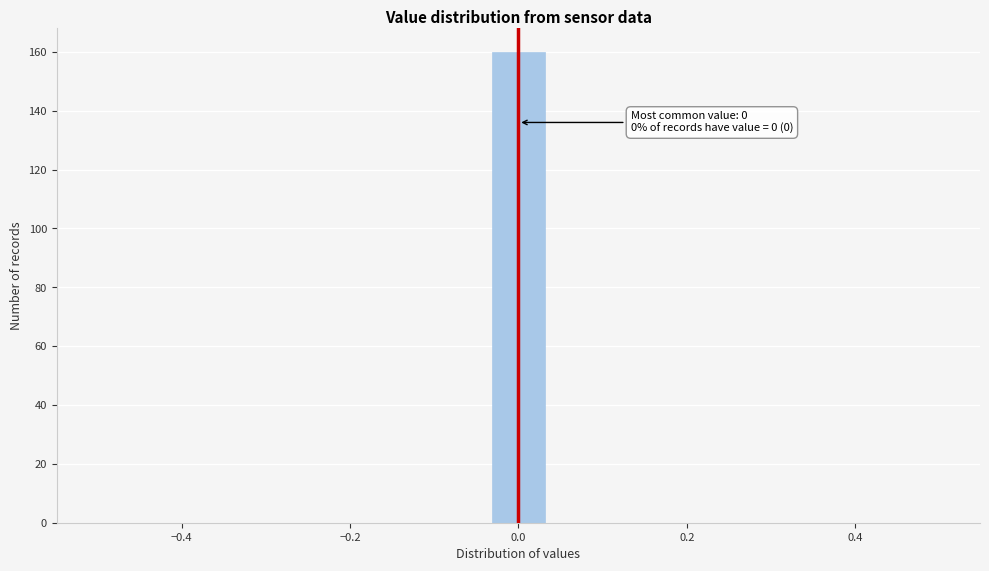

Around what value on the x-axis is the tallest bar? Give the approximate position of its centre, as read against the axis.

0.00